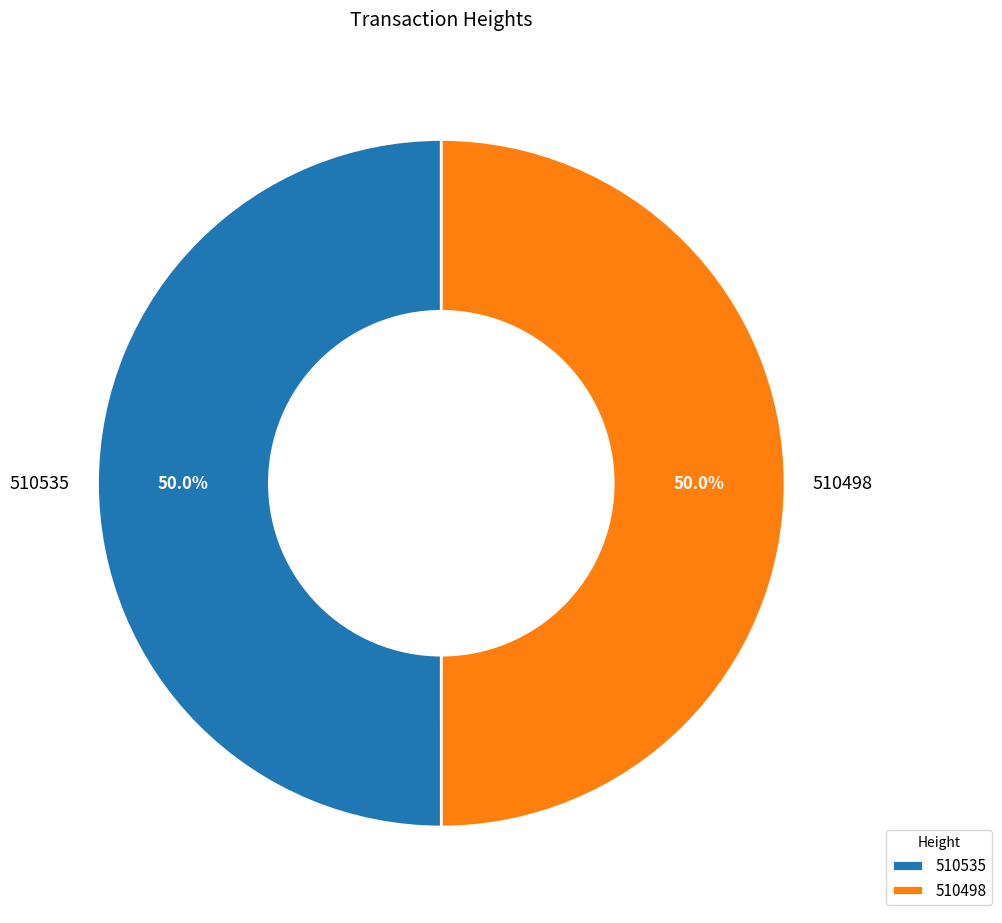

Do 510498 and 510535 together represent more than half of the pie?

Yes